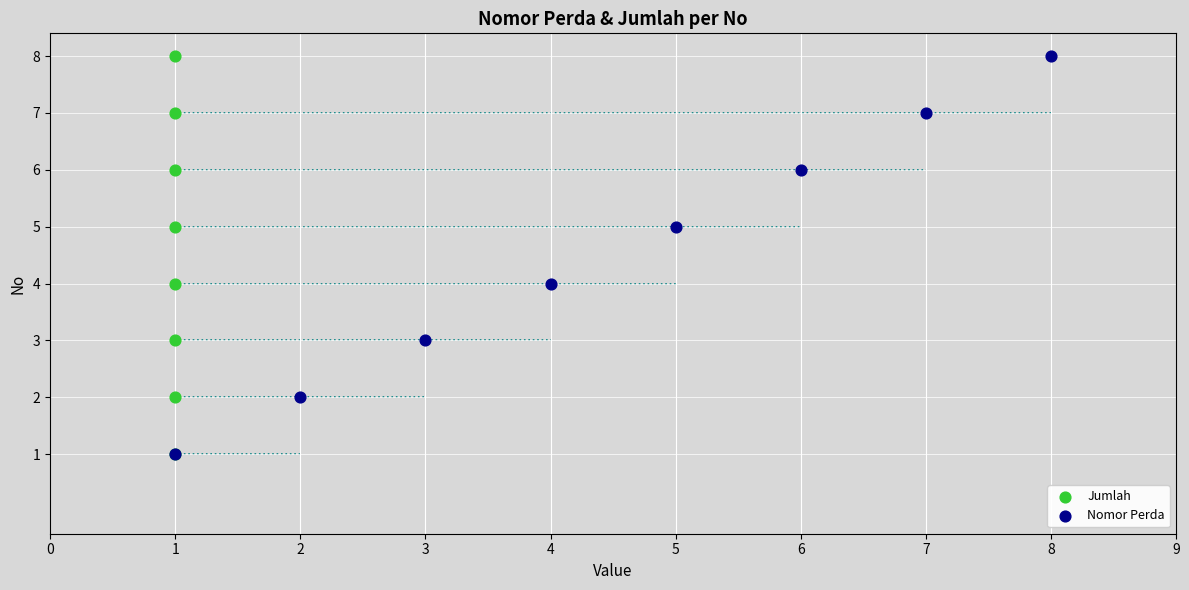

Which series reaches the maximum Y coordinate?

Jumlah